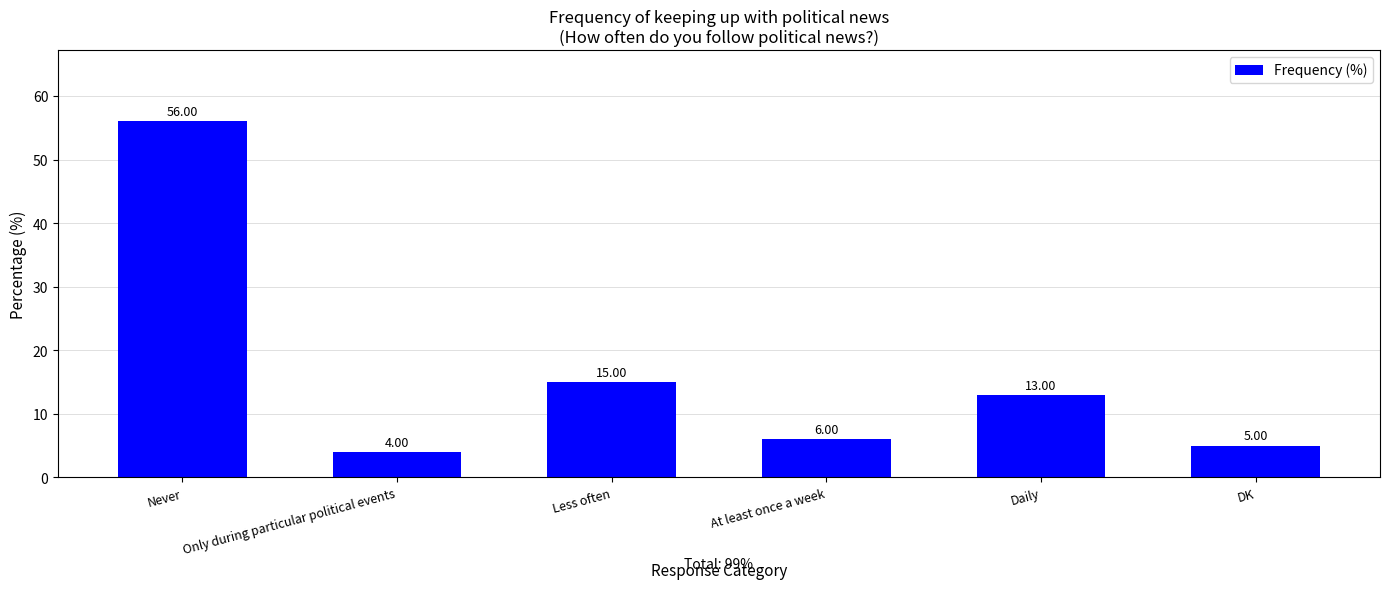

How many data points are less than 13?

3